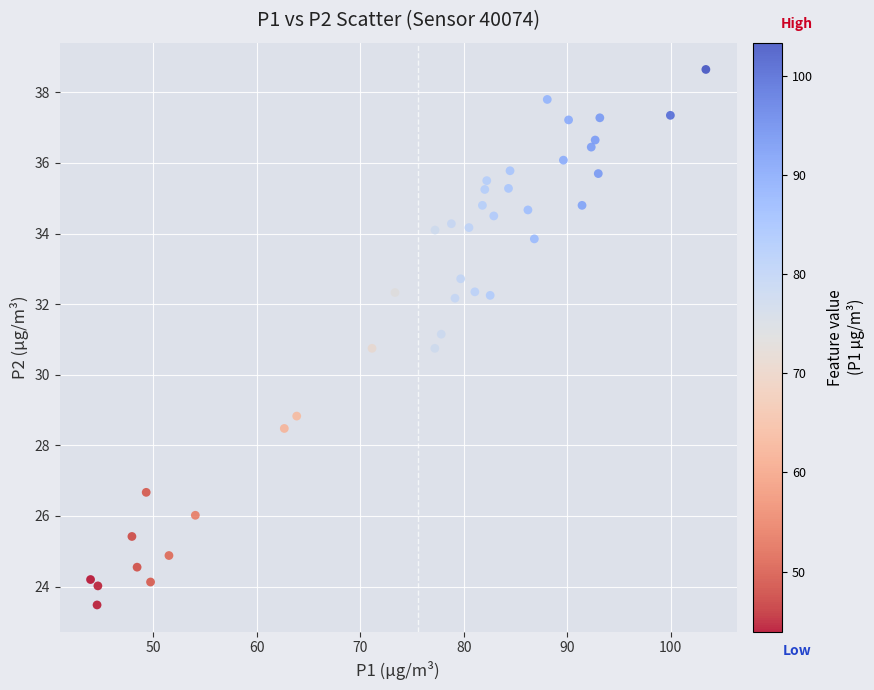

What is the range of Y values (max minus min)?

15.2